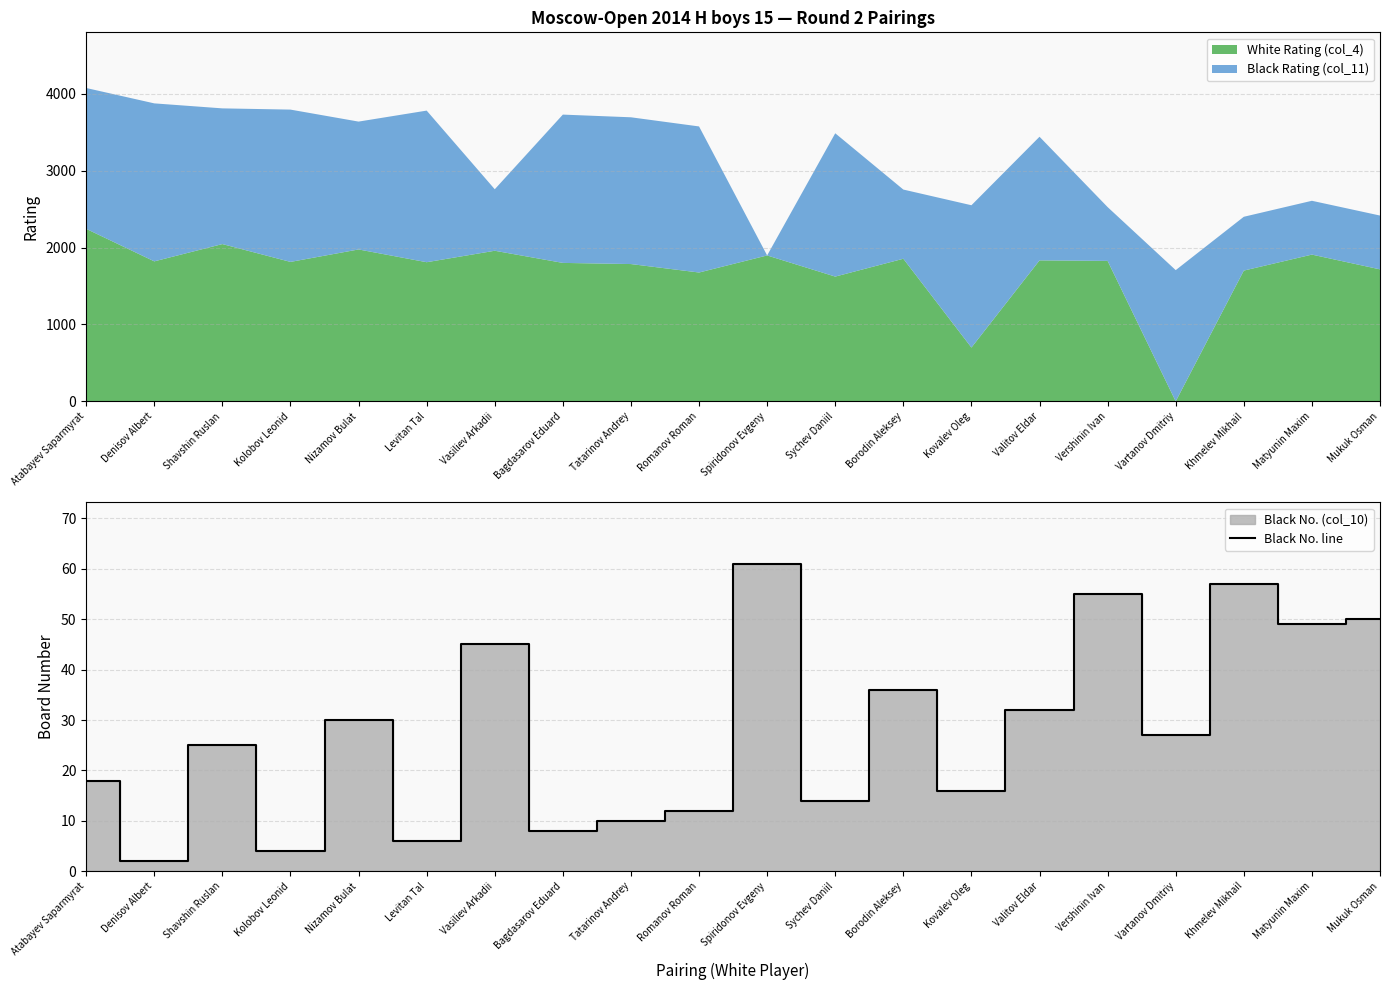

How many interior local peaks (higher than both neighbors) does the data have?

7